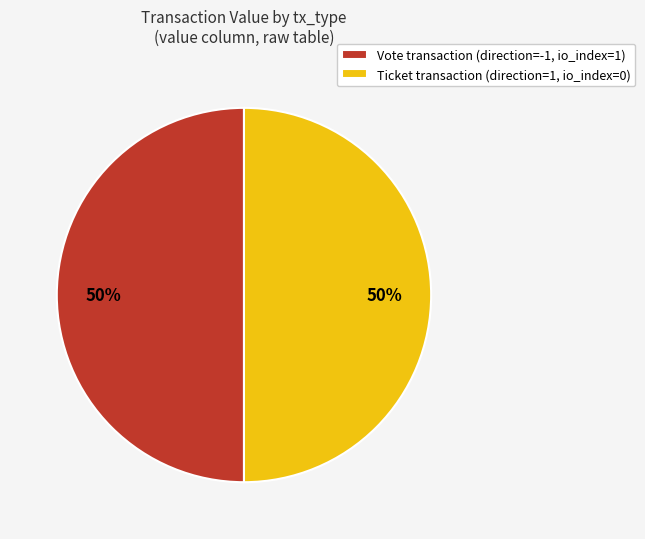

What is the ratio of the value at Ticket transaction (direction=1, io_index=0) to the value at Vote transaction (direction=-1, io_index=1)?

1.0